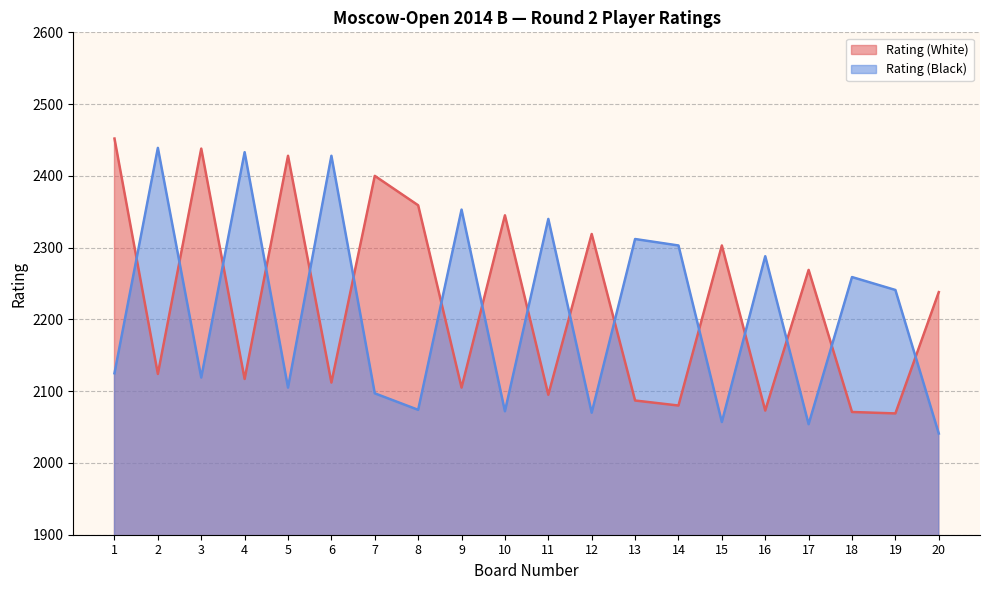

At which category does Rating (Black) reach its first local peak?

2